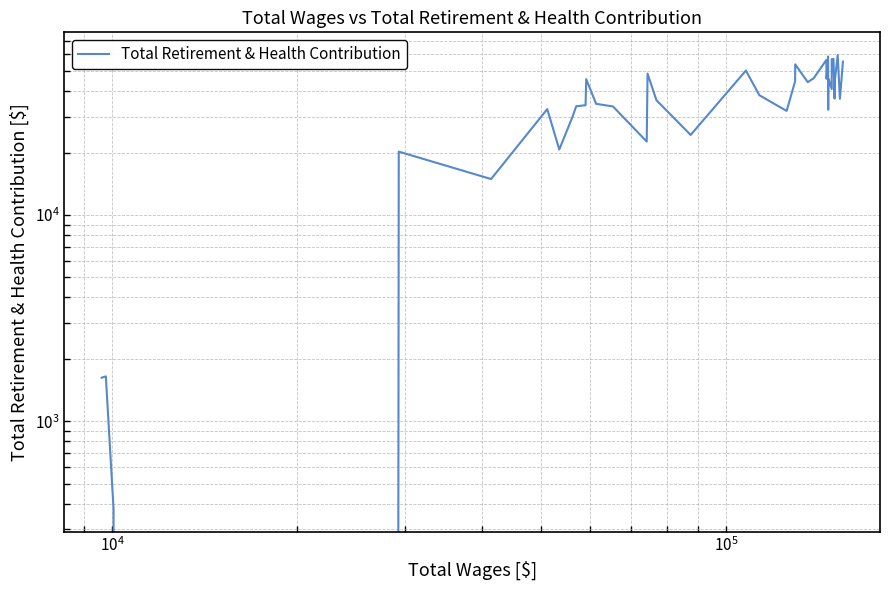

What is the value of the 34th point from the left?

56877